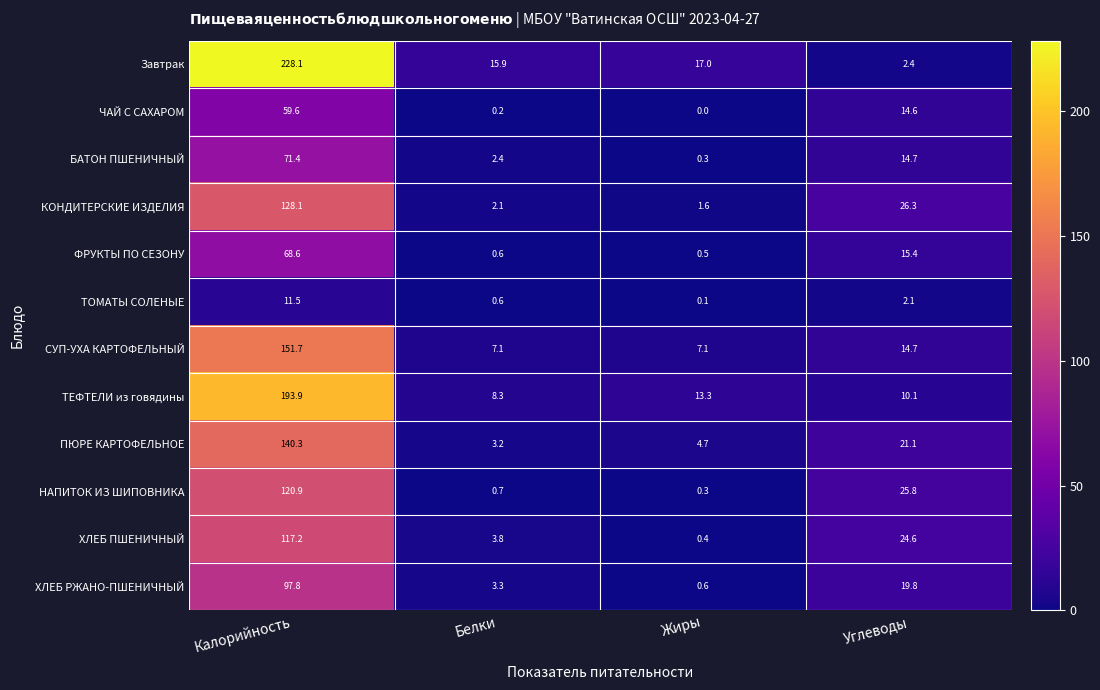

Which label corresponds to the largest value in the chart?

Калорийность